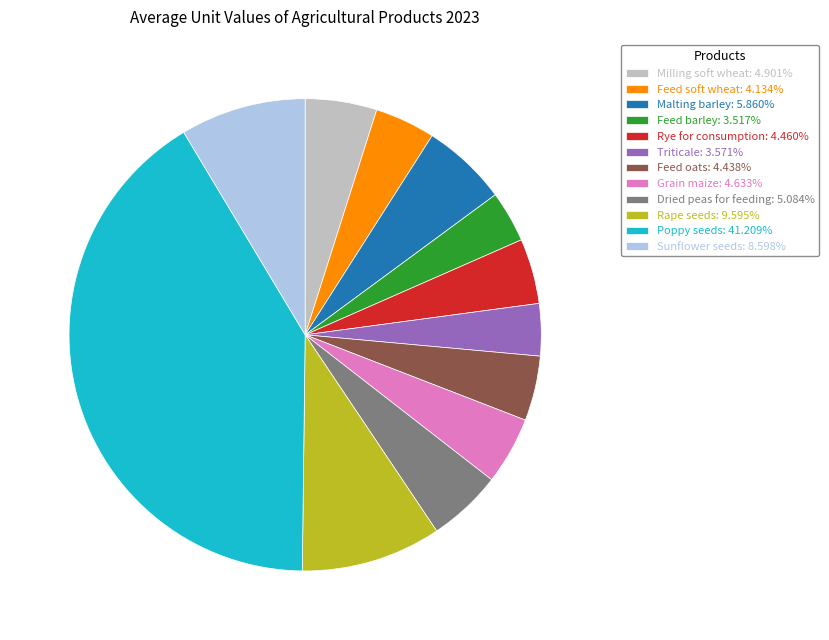

Does Rape seeds: 9.595% represent more than half of the total?

No